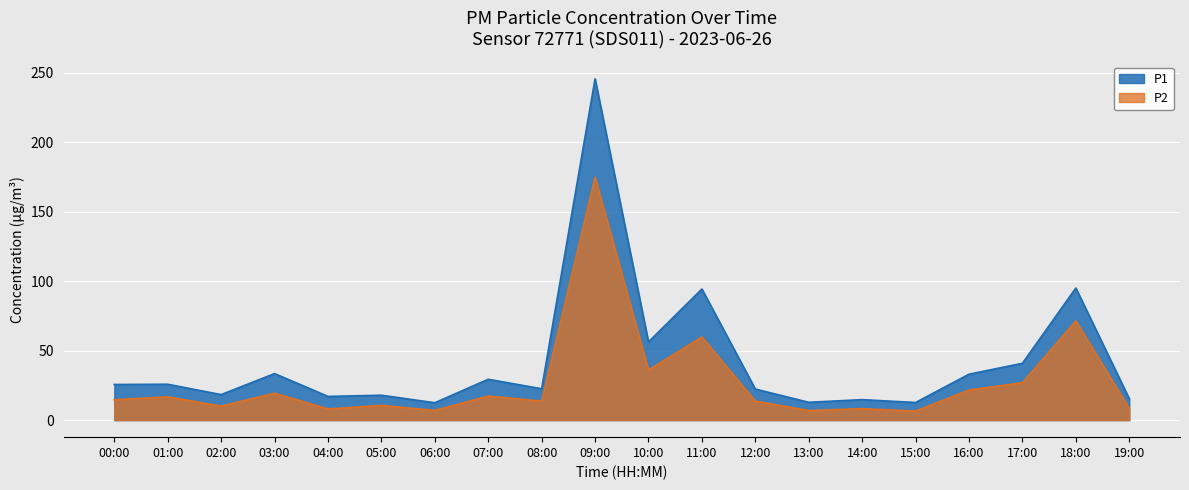

Rank the series by their average value, from highest to lowest.

P1, P2